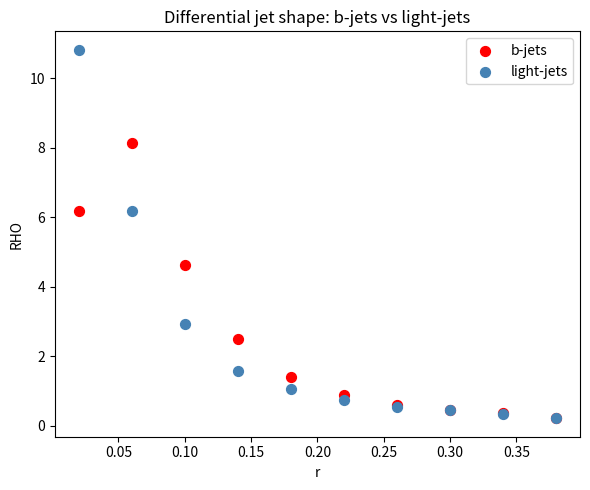

What are all the series names shown in the legend?

b-jets, light-jets